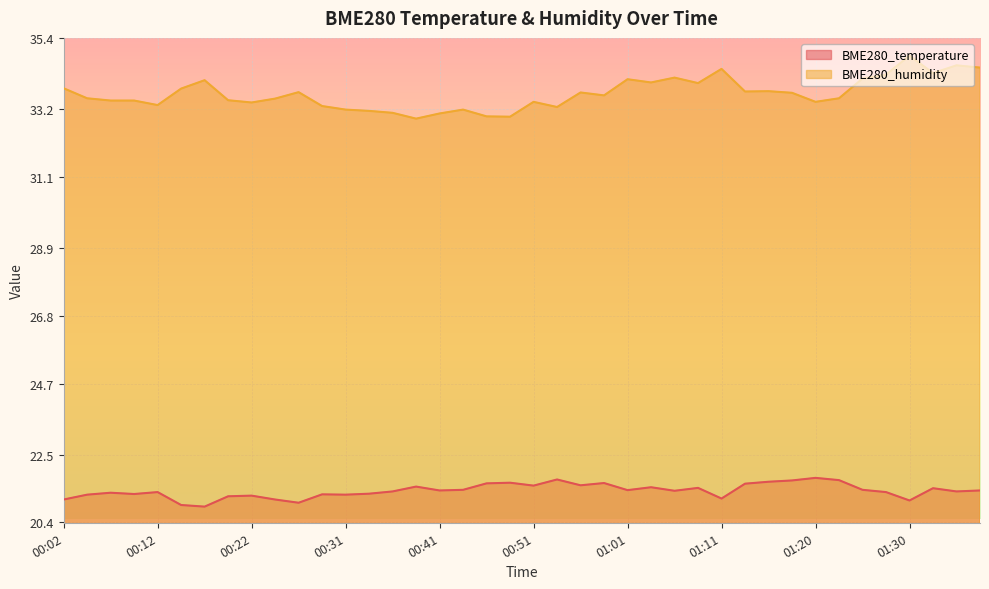

At 00:49, list the series in order from smallest to largest.

BME280_temperature, BME280_humidity